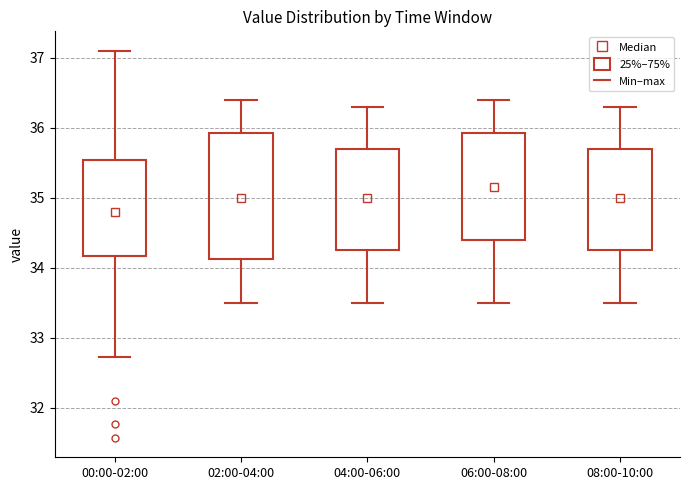

Reading left to right, read every box against the y-axis: the position of its median line, the range the box covers, and the ends of its whiskers. The values are not printed on the chart, so give them approximately, as read against the axis.

00:00-02:00: median 34.8, box 34.2 to 35.5, whiskers 32.7 to 37.1
02:00-04:00: median 35.0, box 34.1 to 35.9, whiskers 33.5 to 36.4
04:00-06:00: median 35.0, box 34.3 to 35.7, whiskers 33.5 to 36.3
06:00-08:00: median 35.2, box 34.4 to 35.9, whiskers 33.5 to 36.4
08:00-10:00: median 35.0, box 34.3 to 35.7, whiskers 33.5 to 36.3